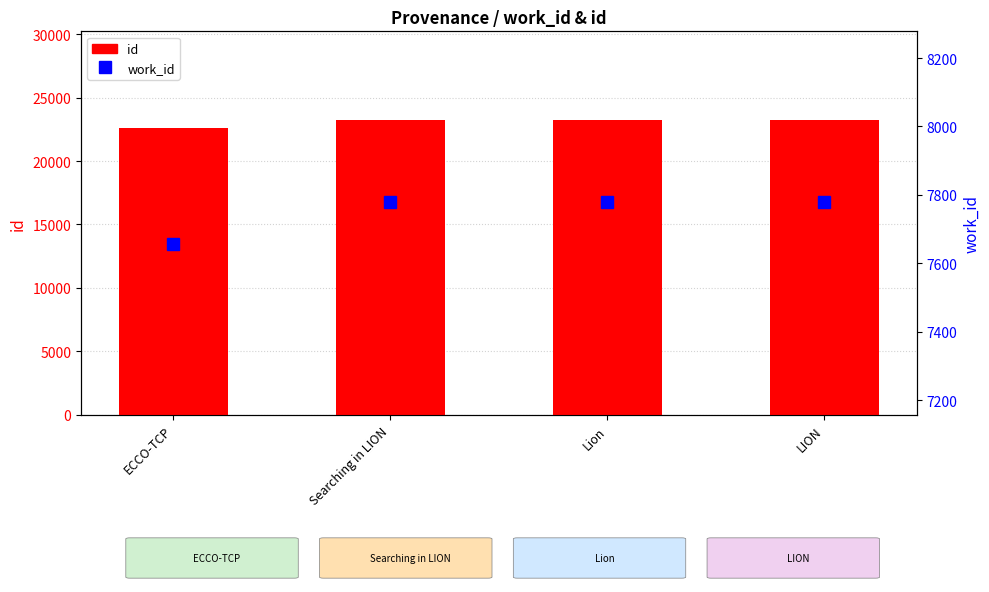

How many data points in work_id are less than 7778?

1